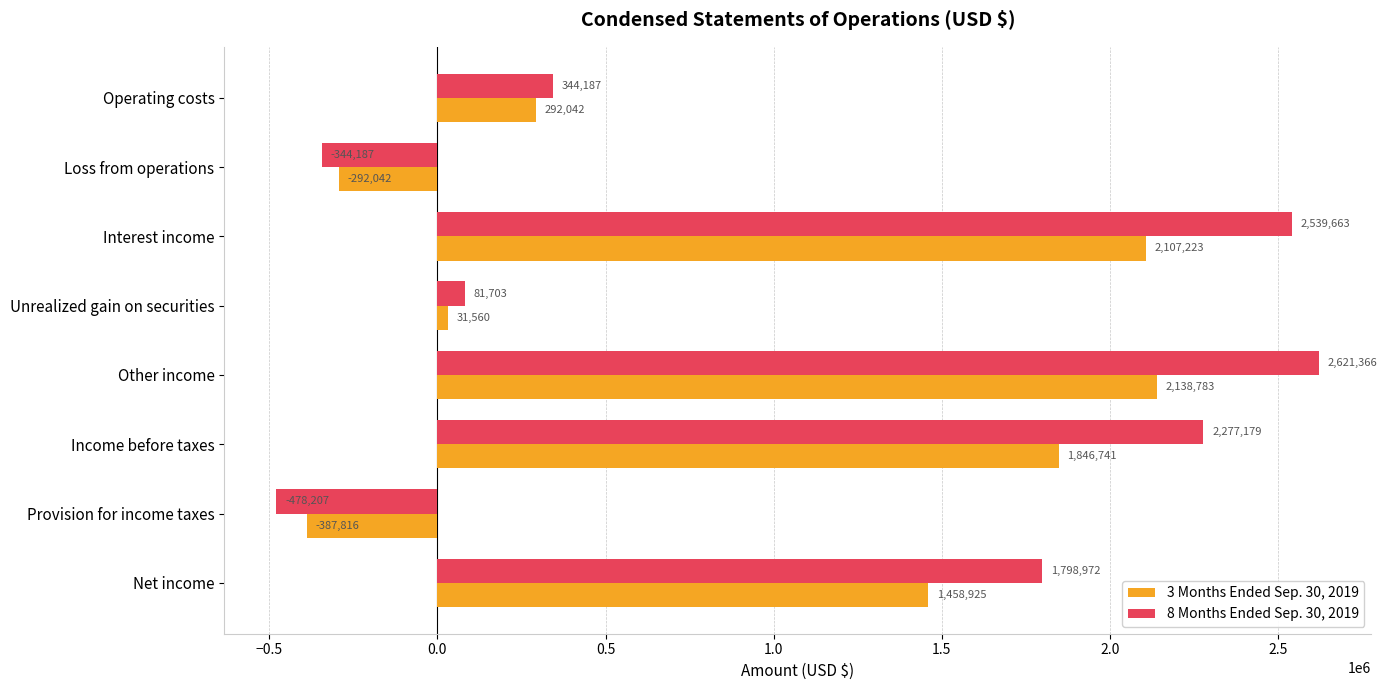

Rank the series by their average value, from lowest to highest.

3 Months Ended Sep. 30, 2019, 8 Months Ended Sep. 30, 2019